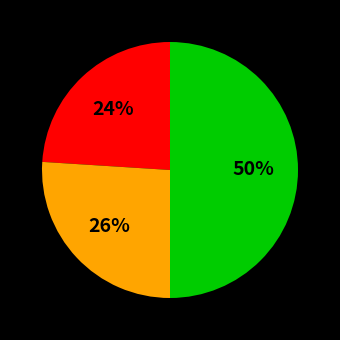

To the nearest percent, what is the average slice percentage?

33%